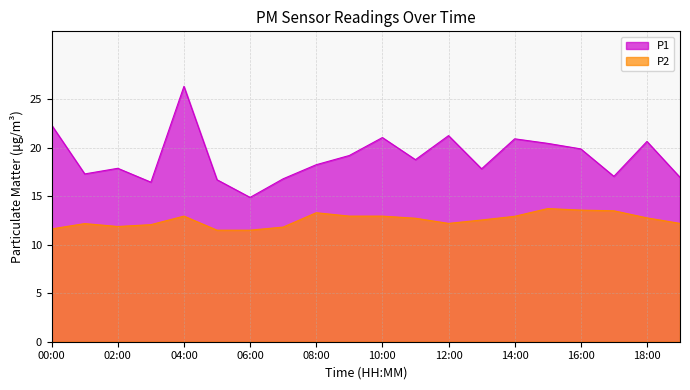

What is the lowest value of the P2 series?

11.5